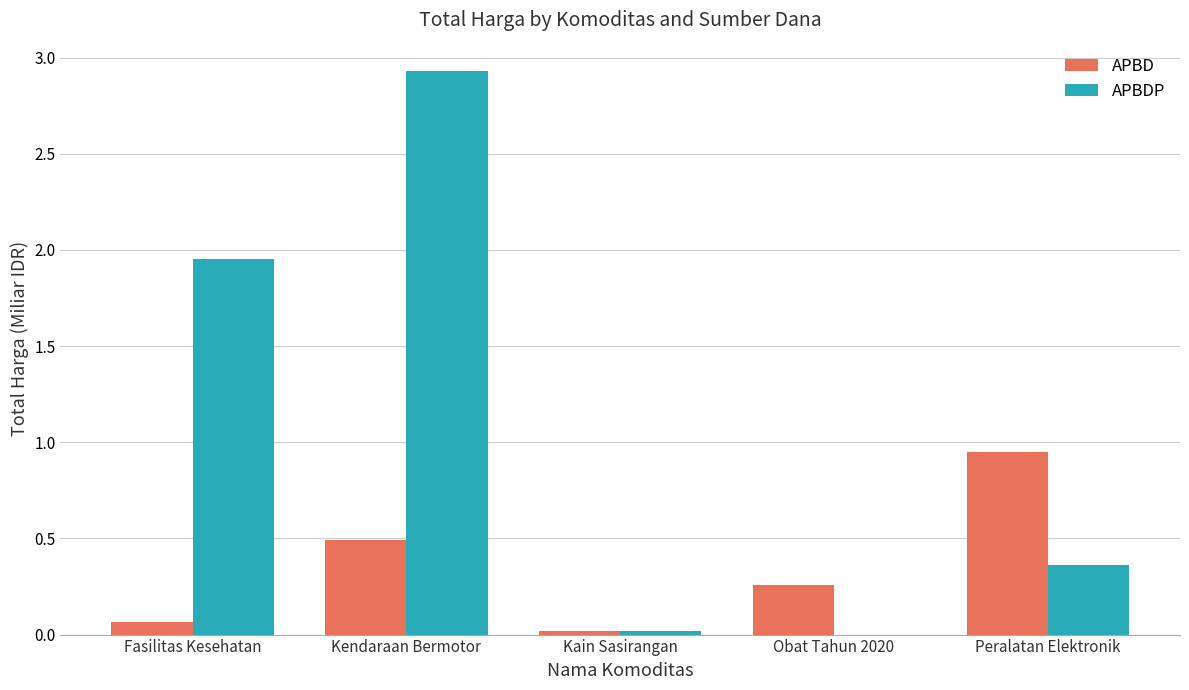

What are all the series names shown in the legend?

APBD, APBDP